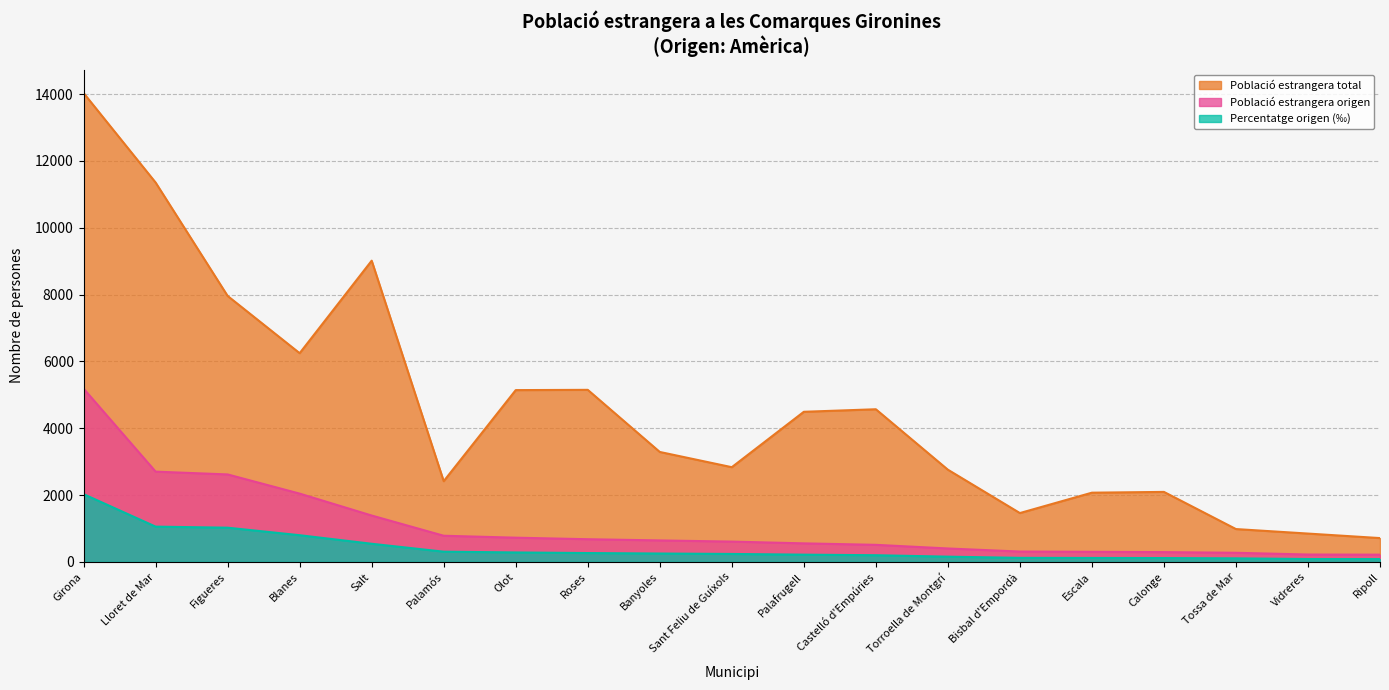

What is the value of the Població estrangera origen point at the 9th from the left?

643